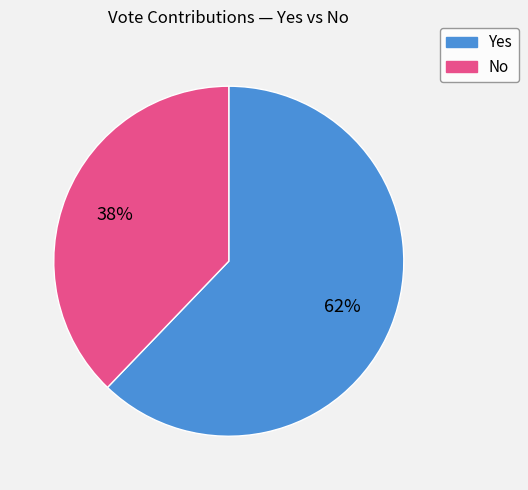

To the nearest percent, what is the difference between the largest and smallest slice percentages?

24%